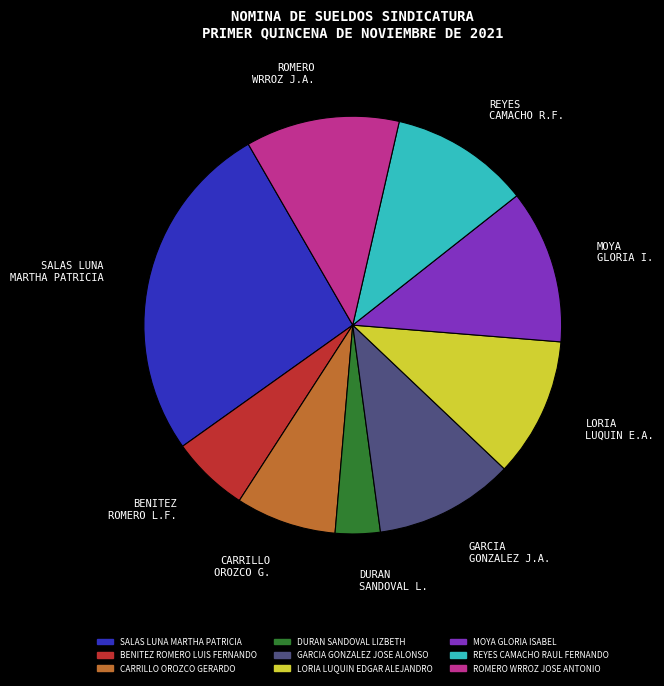

Between CARRILLO OROZCO GERARDO and GARCIA GONZALEZ JOSE ALONSO, which is larger?

GARCIA GONZALEZ JOSE ALONSO